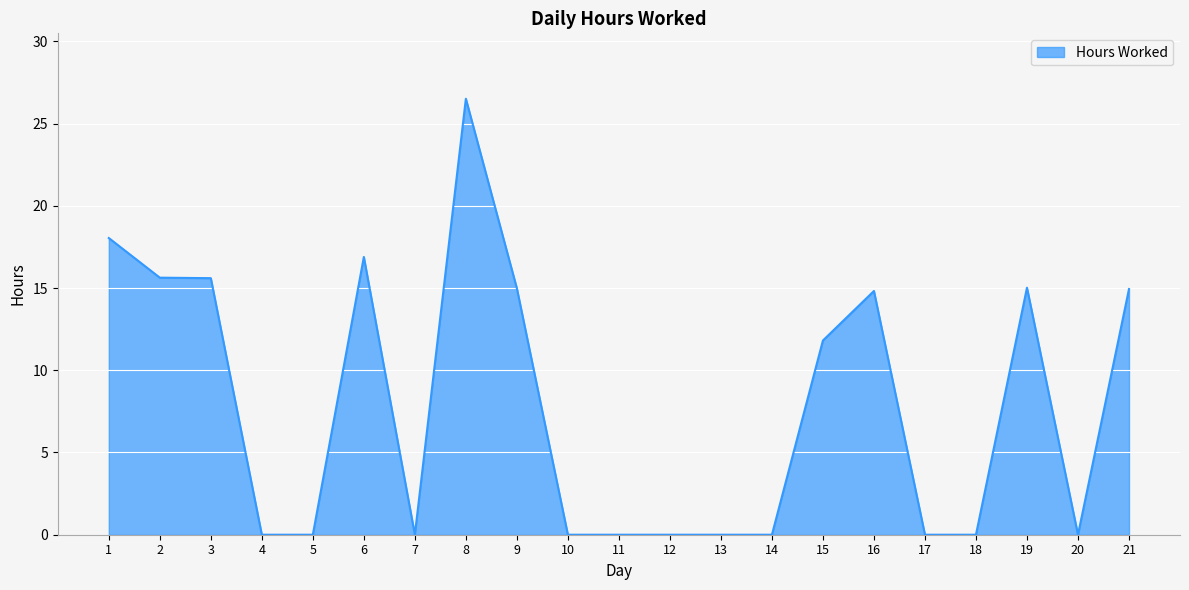

What is the maximum value shown in the chart?

26.5